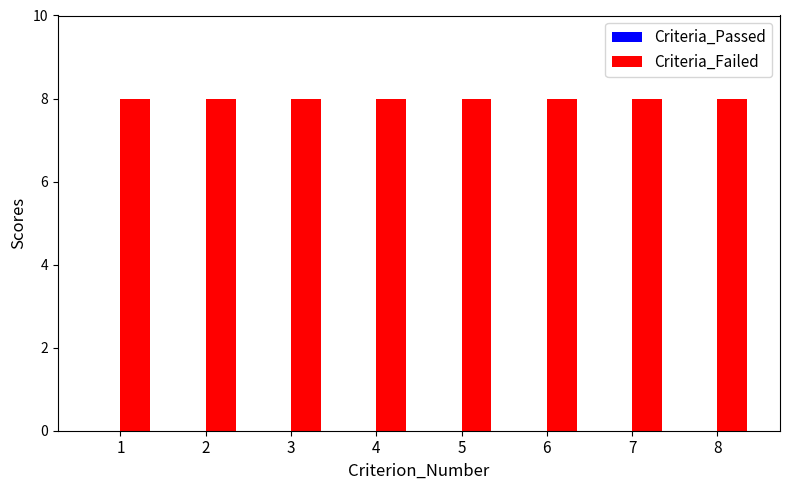

Which category has the highest value across all series?

1